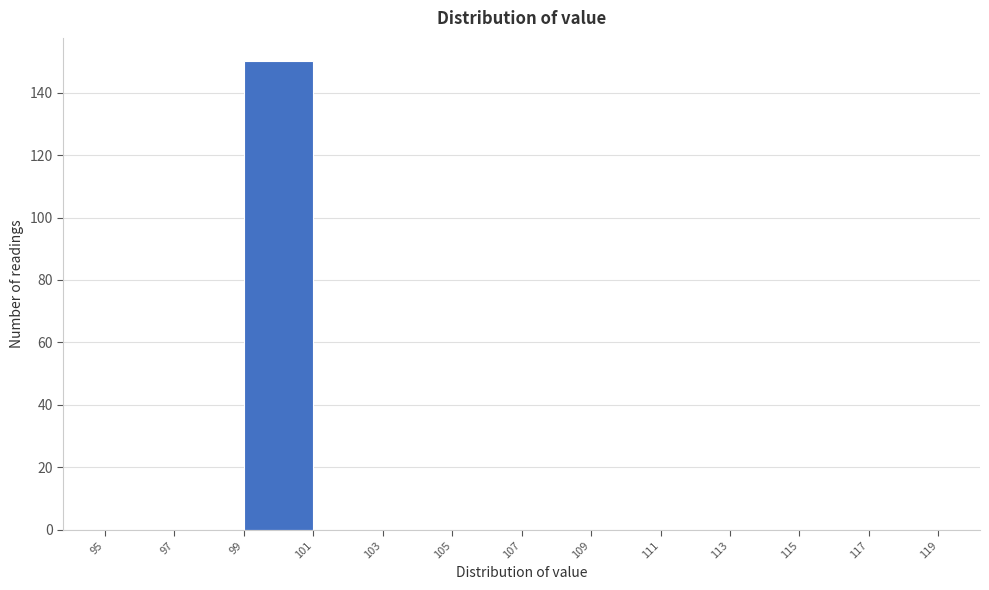

What is the height of the bar covering 99 to 101 on the x-axis? The values are not printed on the chart, so give them approximately, as read against the axis.

150